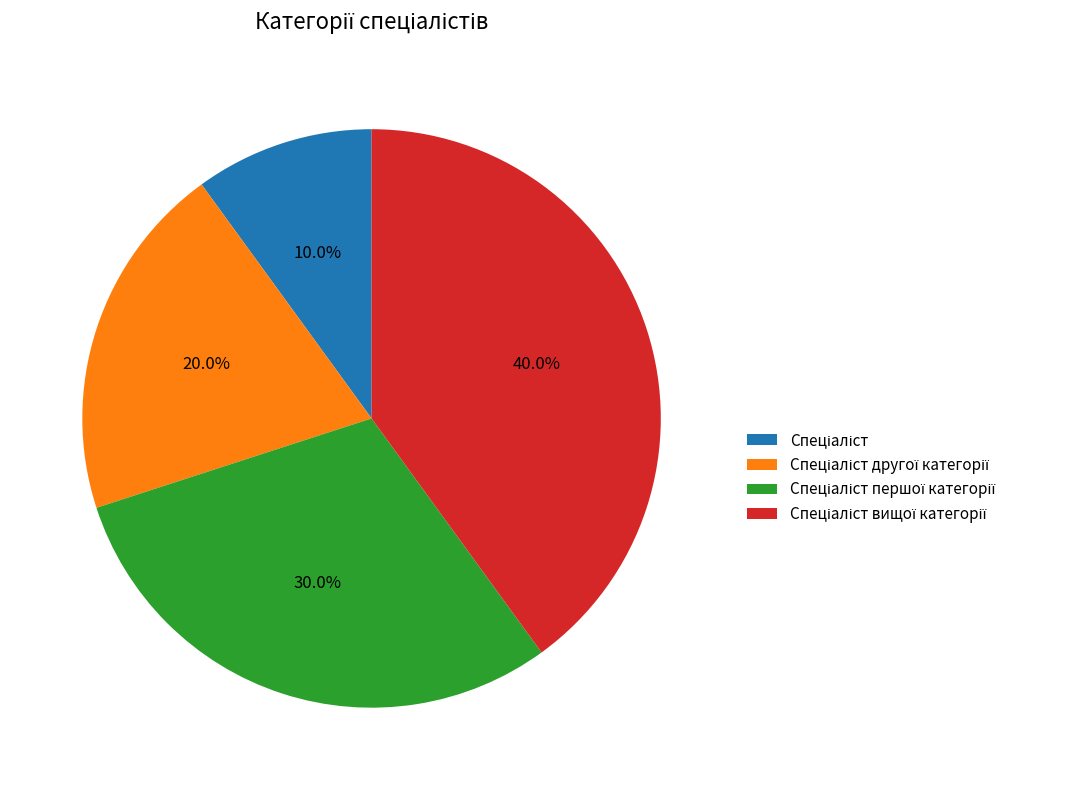

To the nearest percent, what is the difference between the largest and smallest slice percentages?

30%